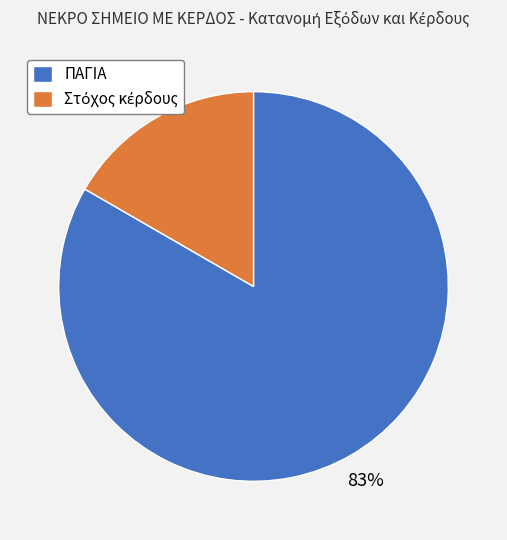

The ΠΑΓΙΑ slice represents 71% of the pie. True or false?

False